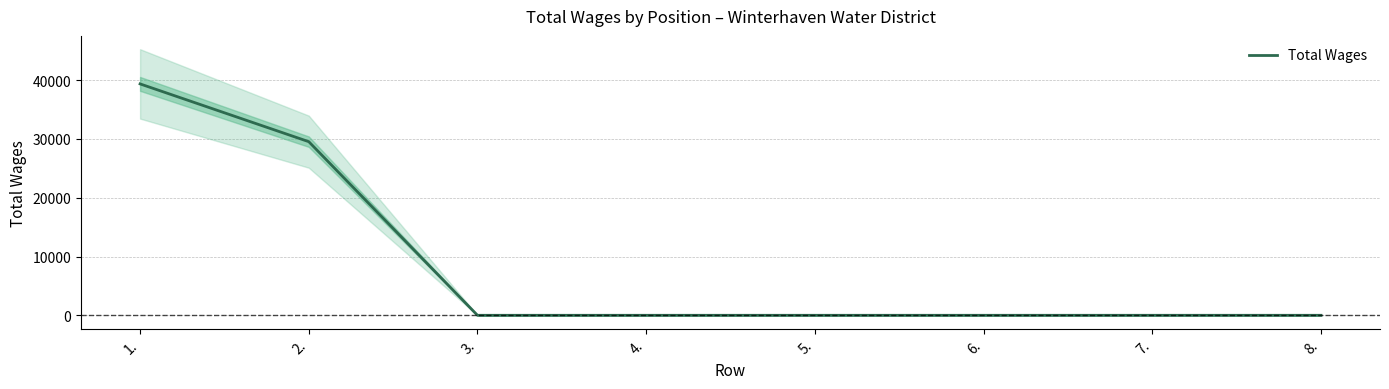

At which category does the chart reach its peak across all series?

1.